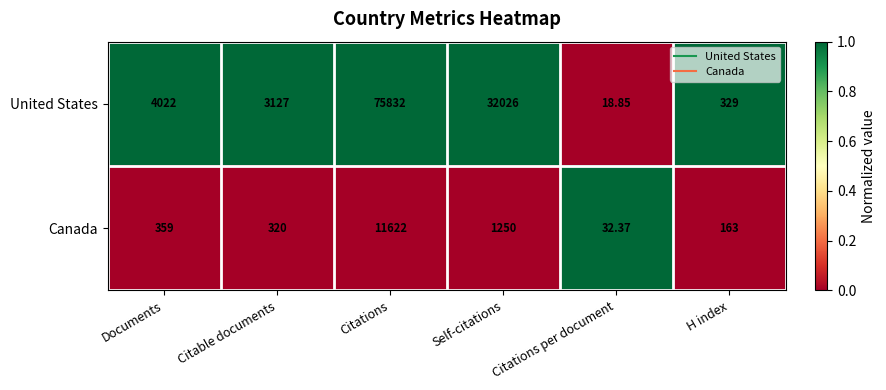

List the series in order of their overall mean, lowest first.

Canada, United States